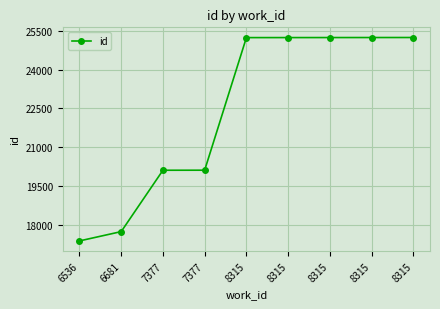

Rank the categories by value from lowest to highest.

6536, 6681, 7377, 7377, 8315, 8315, 8315, 8315, 8315